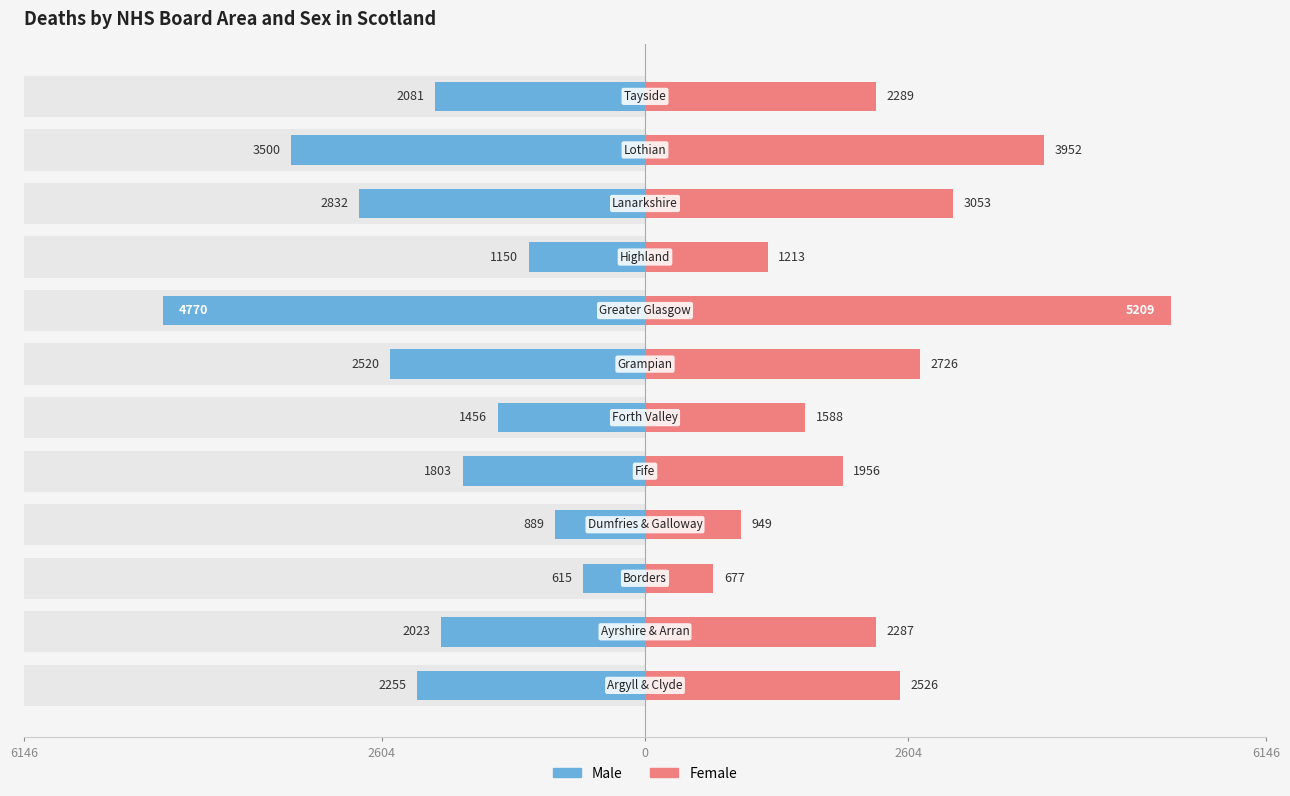

What is the sum of all Female values?

28425